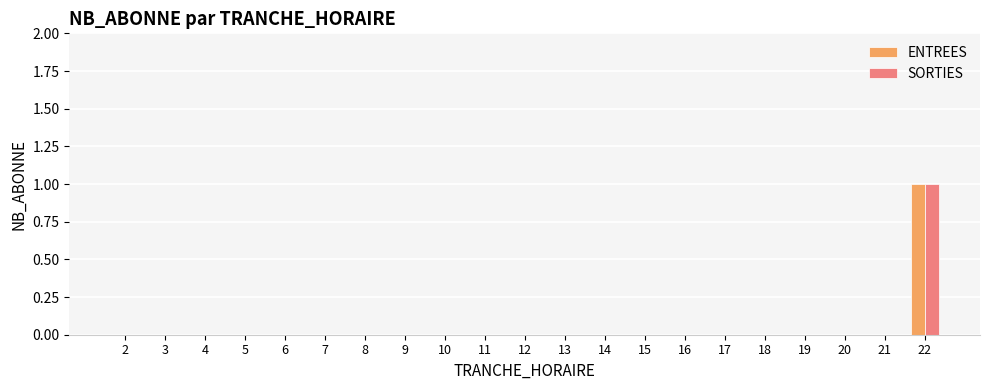

The value of ENTREES at 7 is 0. True or false?

True